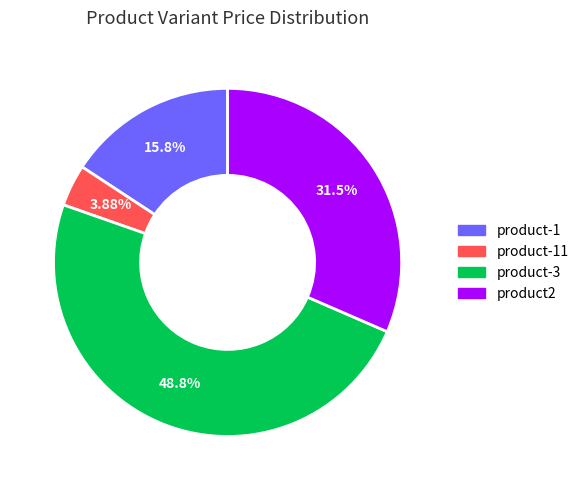

How many segments does this pie chart have?

4